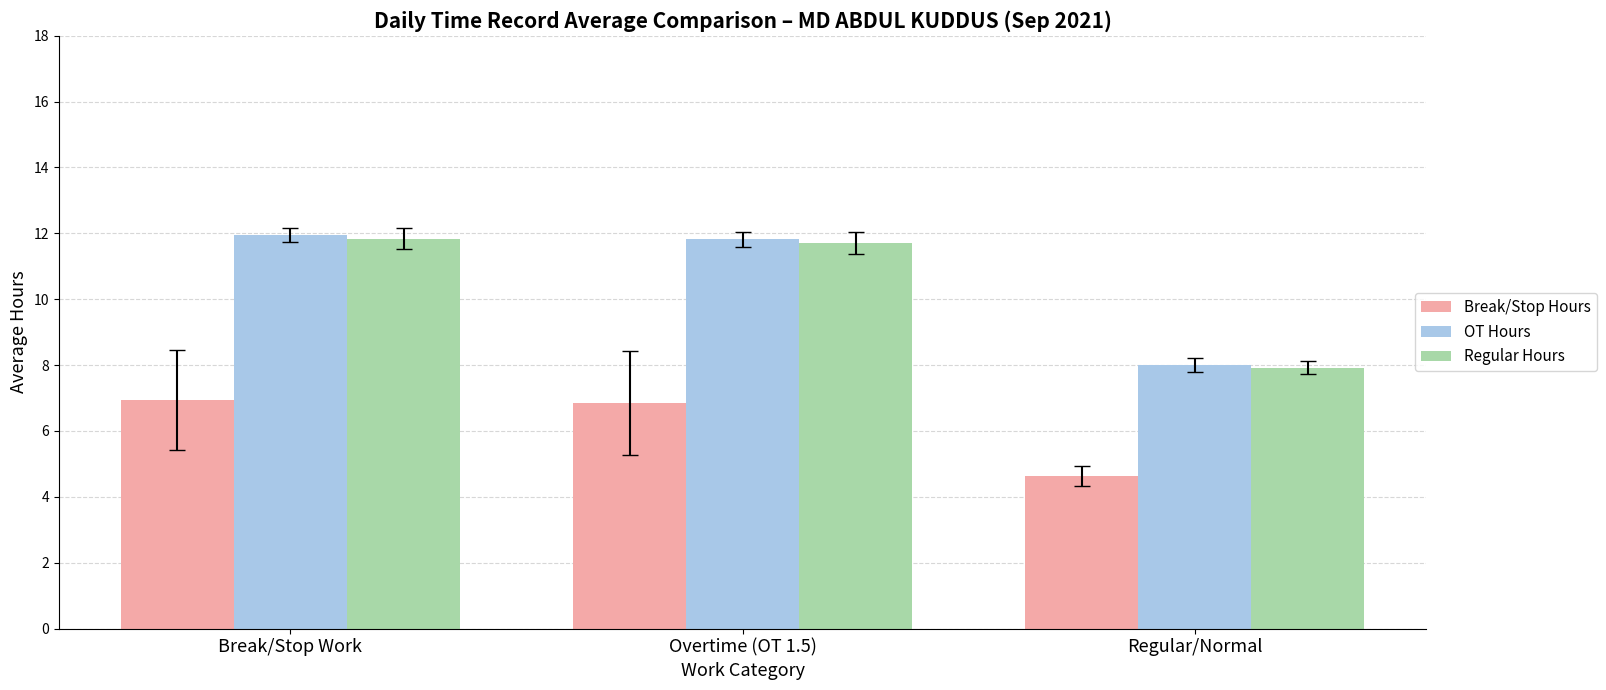

How many data points in Break/Stop Hours are above 6?

2